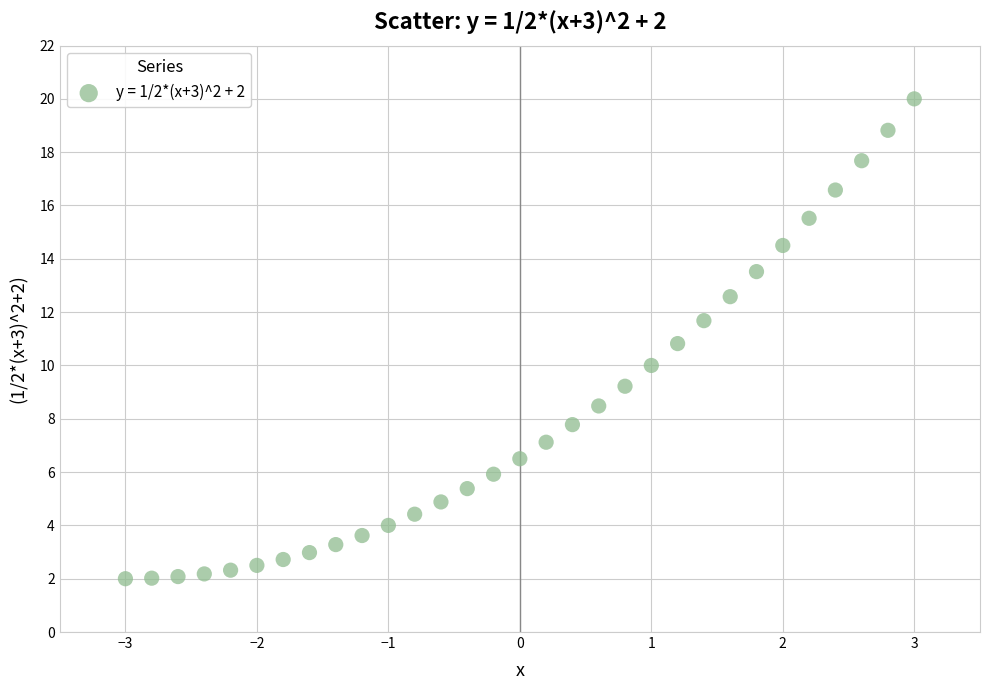

What is the range of Y values (max minus min)?

18.0